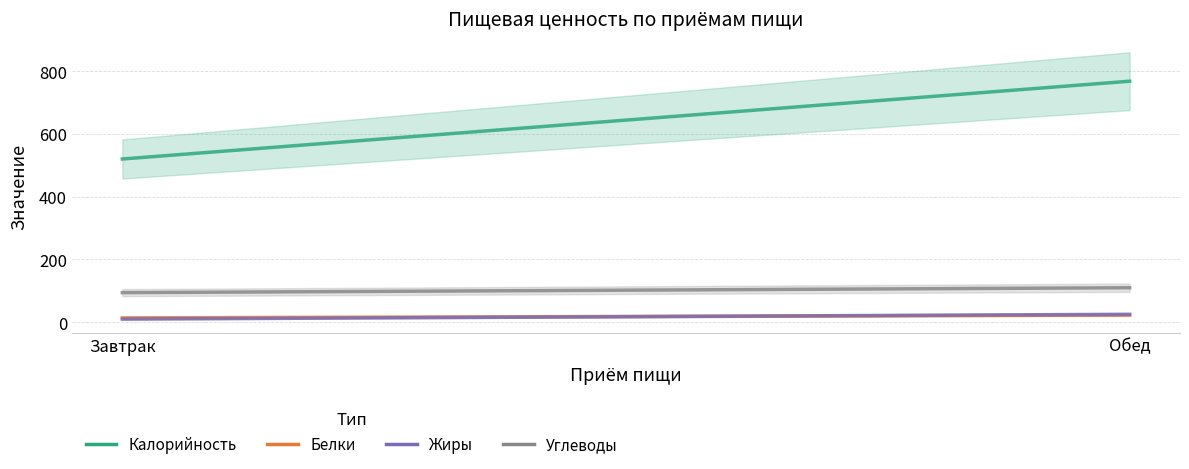

At which category does the chart reach its peak across all series?

Обед